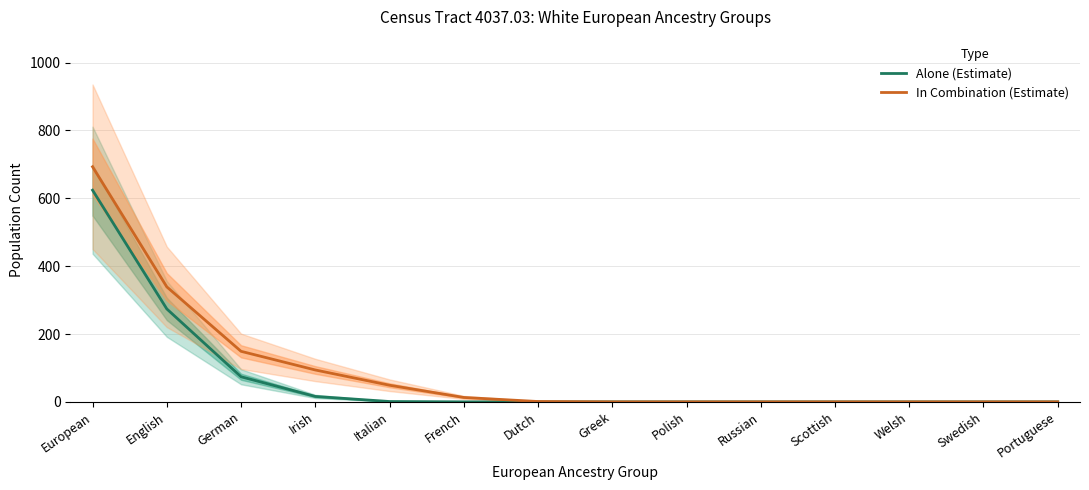

Which series has the widest spread of values?

In Combination (Estimate)